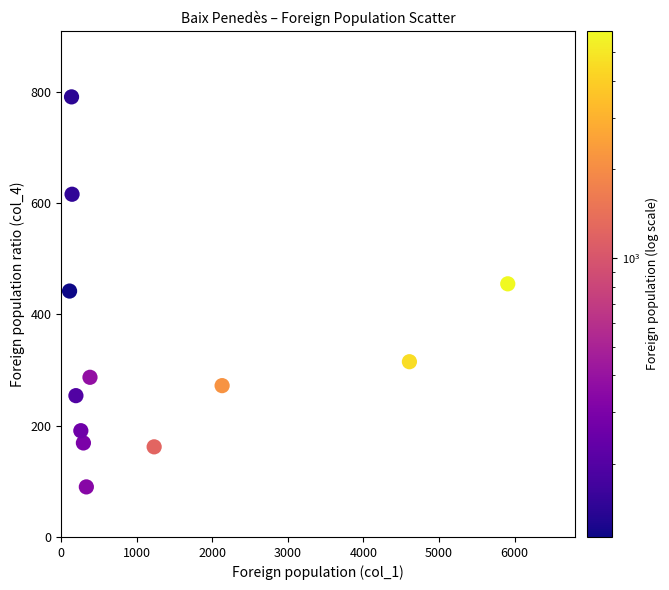

What is the average X value?

1313